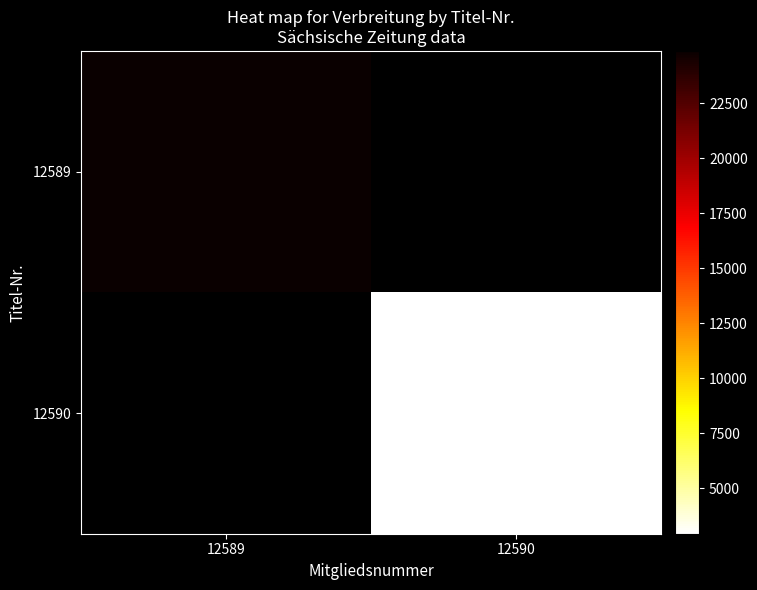

What is the maximum value shown in the chart?

24889.0